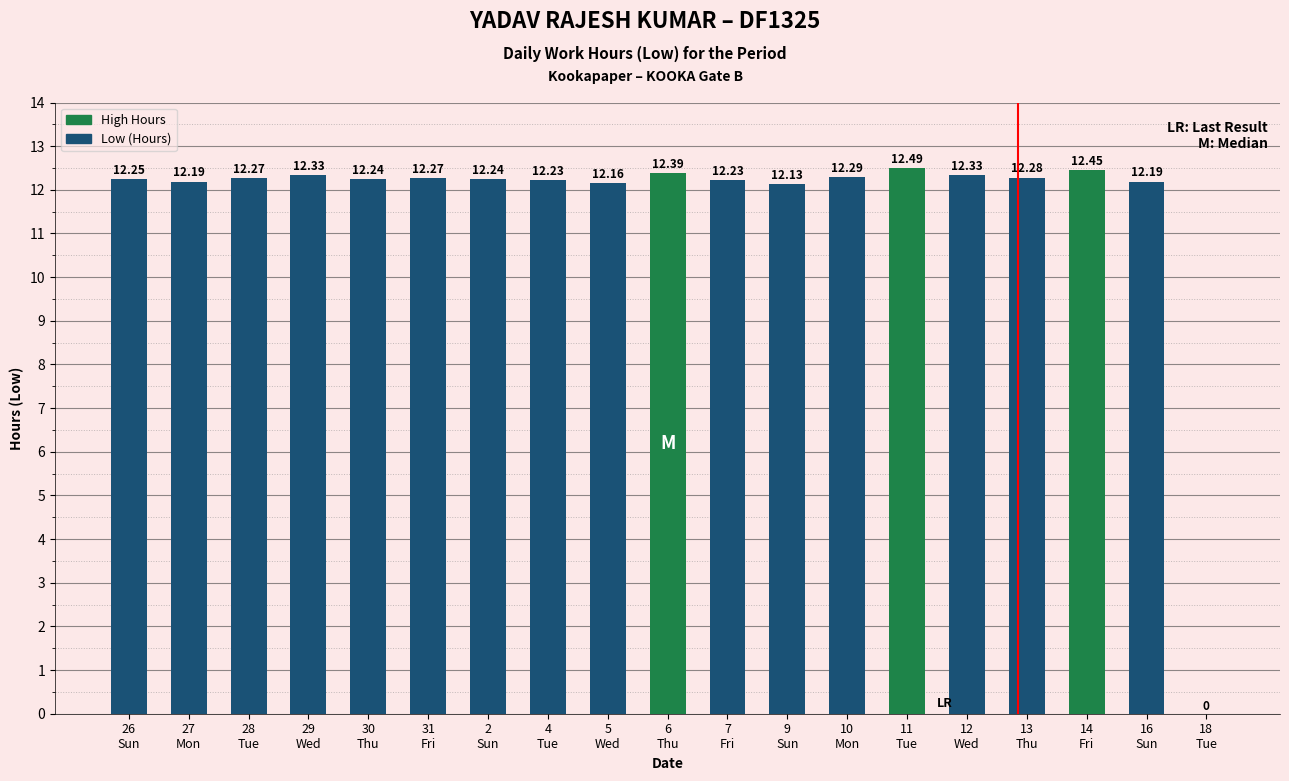

The chart shows a value of 4.1 at 10
Mon. True or false?

False